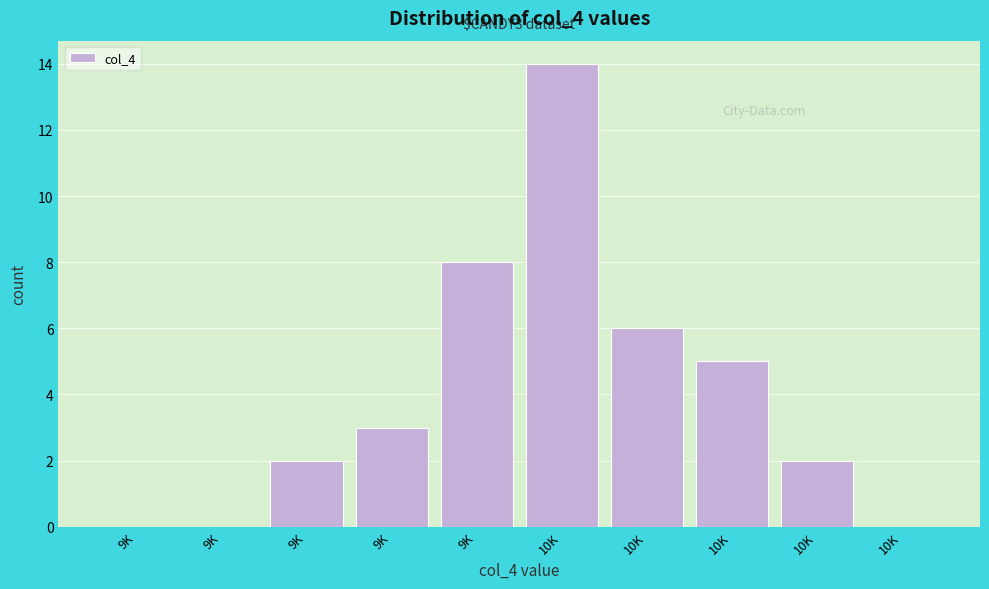

Count the number of data series in this chart.

1